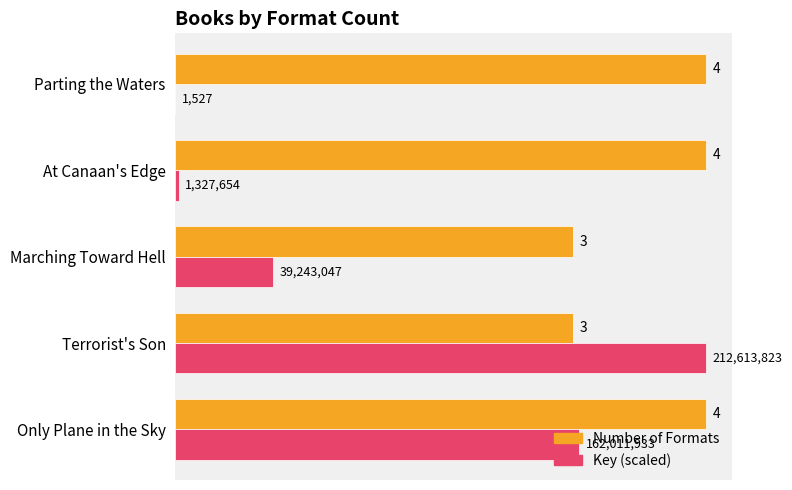

True or false: Number of Formats has a value of 4.0 at Only Plane in the Sky.

True